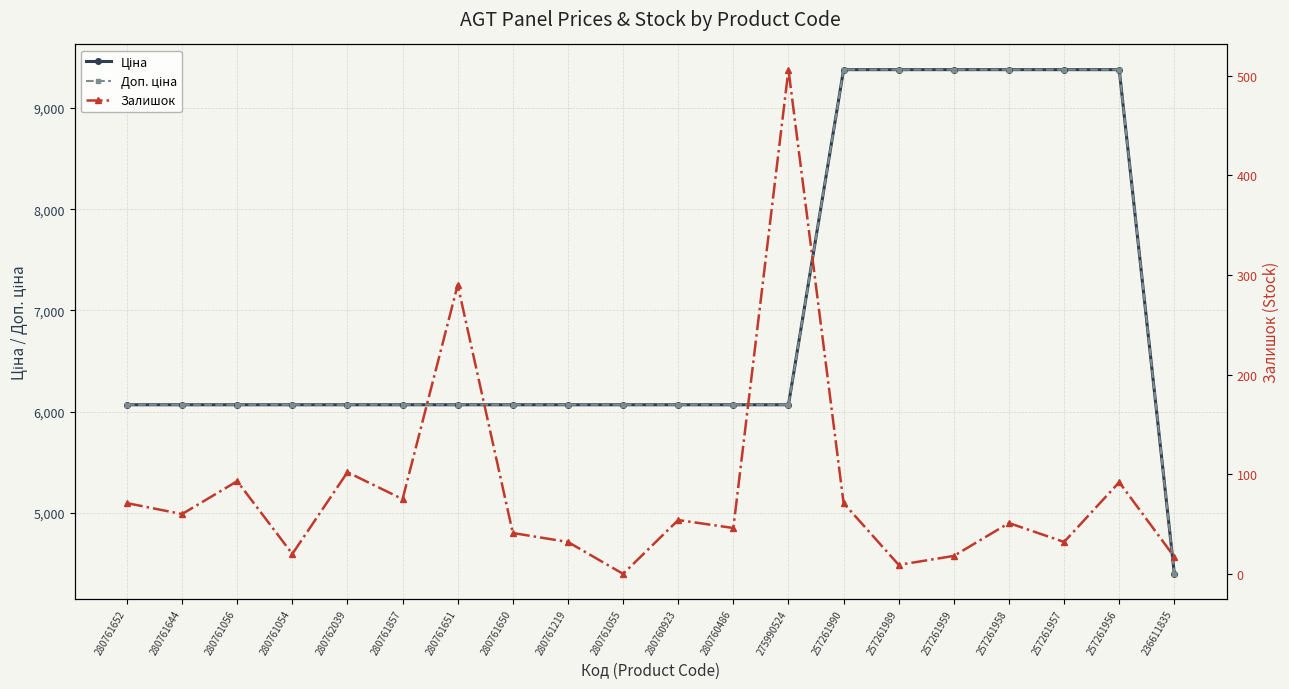

Where does the Доп. ціна series first go above 6067?

280761652